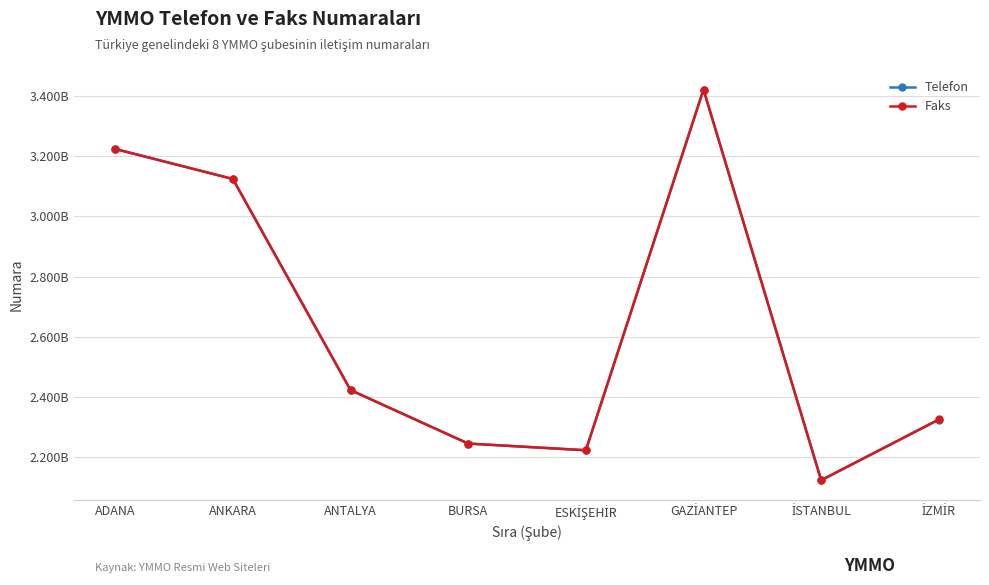

Which series has the widest spread of values?

Faks